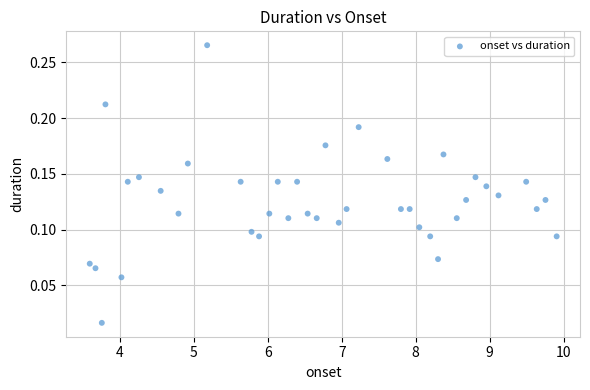

What is the range of X values (max minus min)?

6.3